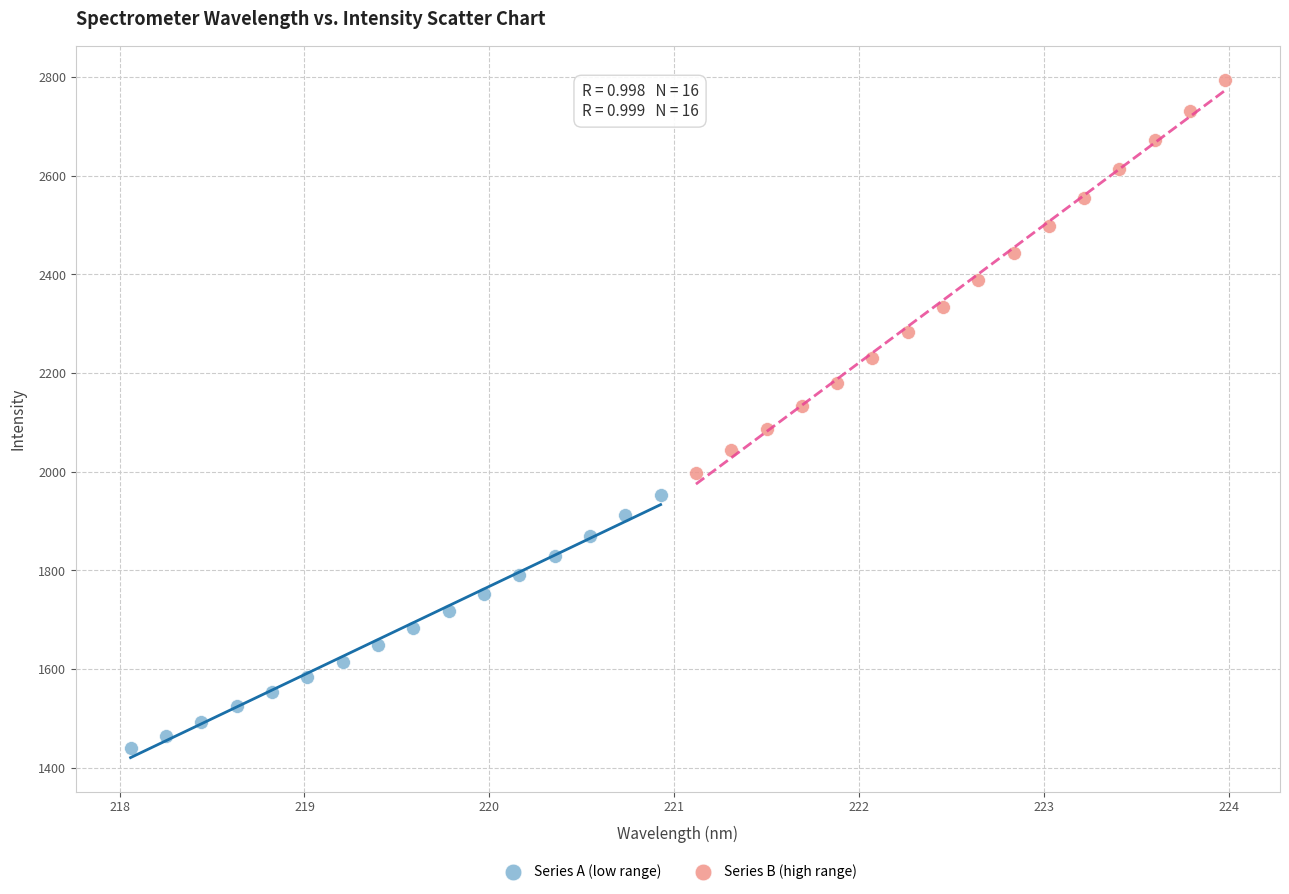

Which series reaches the maximum Y coordinate?

Series B (high range)